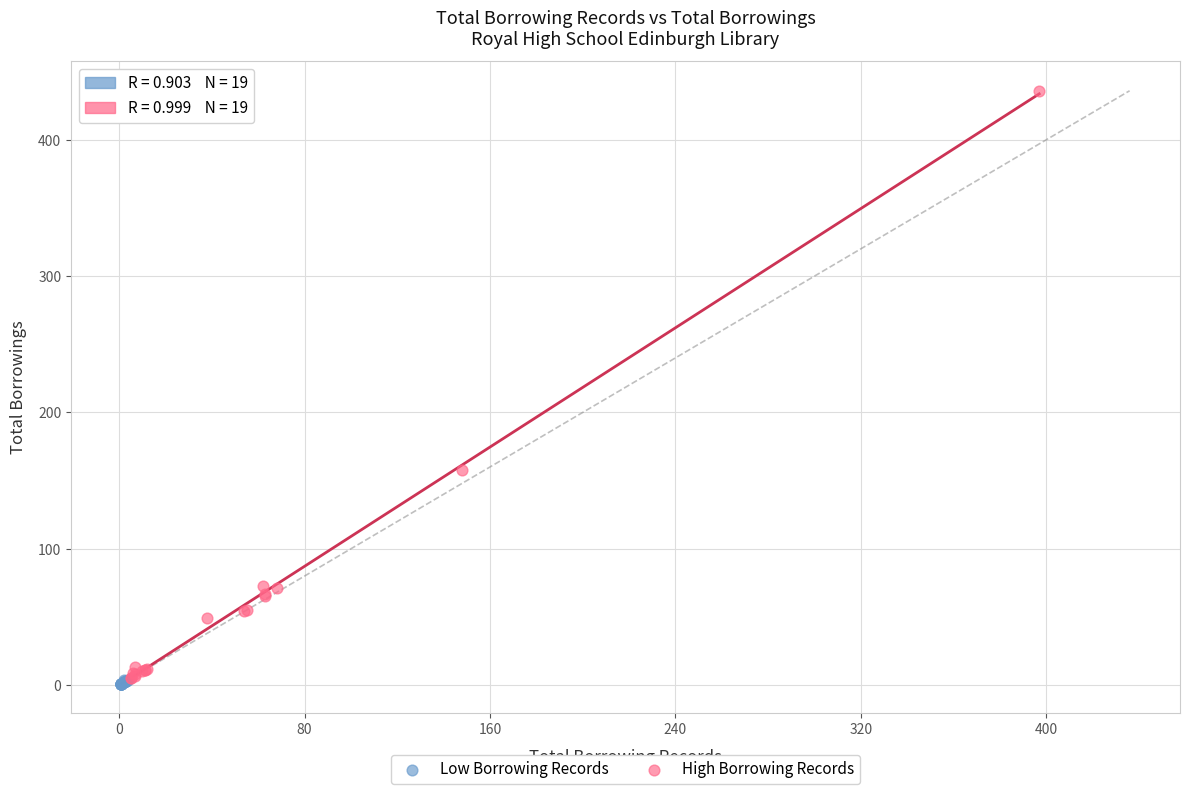

Which series has the largest Y range (max minus min)?

High Borrowing Records